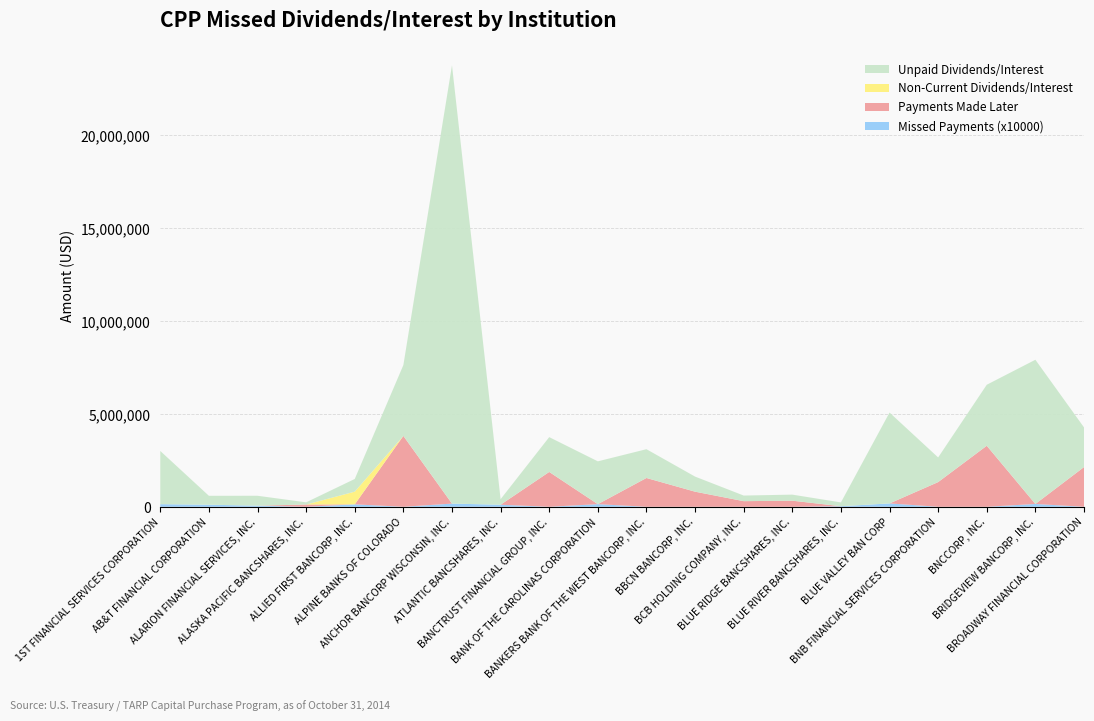

Reading left to right, extract all data points from this chart.

Non-Current Dividends/Interest: 0.0	0.0	0.0	0.0	683497.5	0.0	0.0	0.0	0.0	0.0	0.0	0.0	0.0	0.0	0.0	0.0	0.0	0.0	0.0	0.0
Unpaid Dividends/Interest: 2864575.0	481250.0	532560.0	119525.0	683497.5	3815000.0	23604166.7	299255.0	1875000.0	2306325.0	1549867.5	812500.0	302087.5	327000.0	204375.0	4893750.0	1328437.5	3285300.0	7766250.0	2137500.0
Payments Made Later: 0.0	0.0	0.0	119525.0	0.0	3815000.0	0.0	0.0	1875000.0	0.0	1549867.5	812500.0	302087.5	327000.0	0.0	0.0	1328437.5	3285300.0	0.0	2137500.0
Number of Missed Payments (x10000): 140000.0	110000.0	60000.0	0.0	130000.0	0.0	170000.0	110000.0	0.0	140000.0	0.0	0.0	0.0	0.0	30000.0	180000.0	0.0	0.0	150000.0	0.0